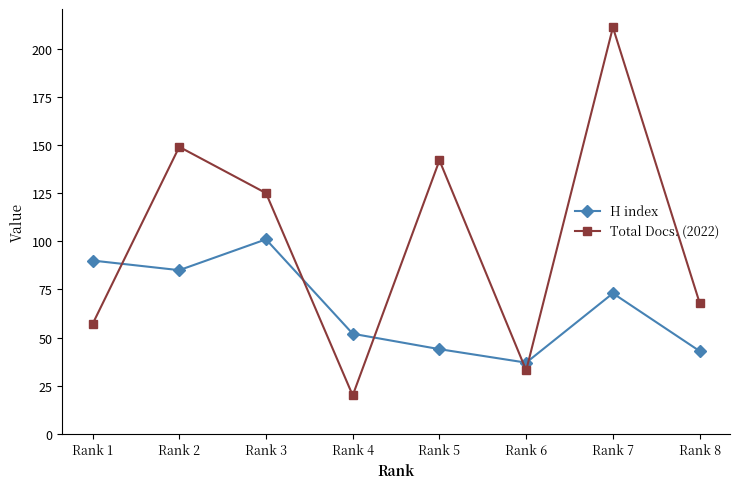

What is the difference between the highest and lowest values at Rank 2?

64